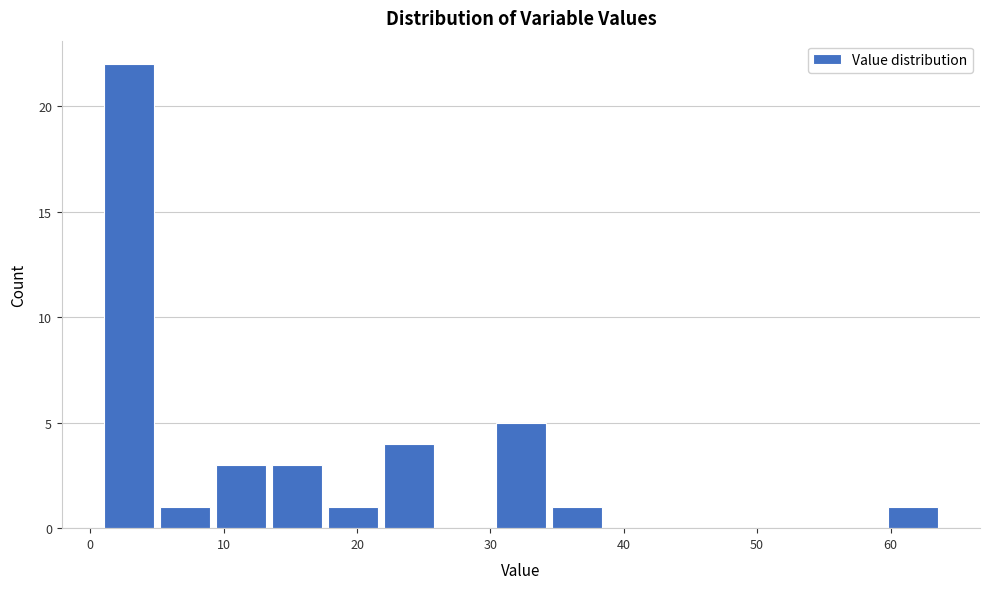

How tall is the bar that spans 9.4 to 13.6 on the x-axis? Neither the bar edges nor the heights are printed on the chart, so give them approximately, as read against the axes.

3